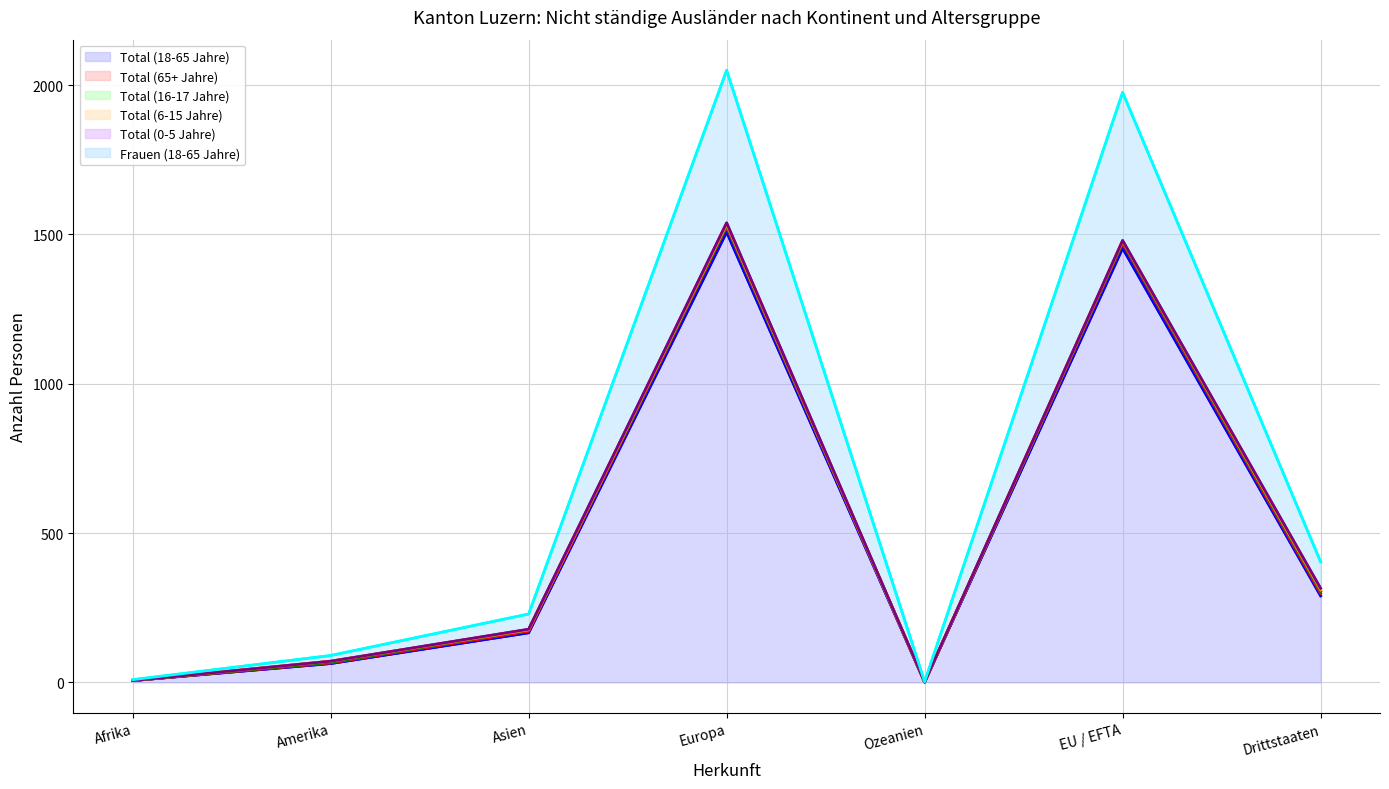

Which series ends up on top after the final intersection of Total (6-15 Jahre) and Total (0-5 Jahre)?

Total (0-5 Jahre)